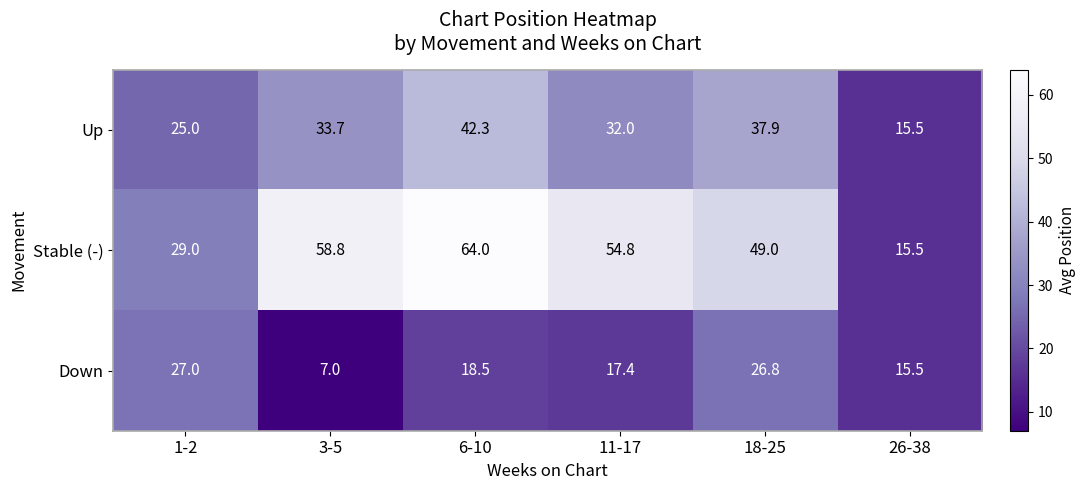

Reading right to left, extract all data points from this chart.

Up: 15.5	37.9	32.0	42.3	33.7	25.0
Stable (-): 15.5	49.0	54.8	64.0	58.8	29.0
Down: 15.5	26.8	17.4	18.5	7.0	27.0